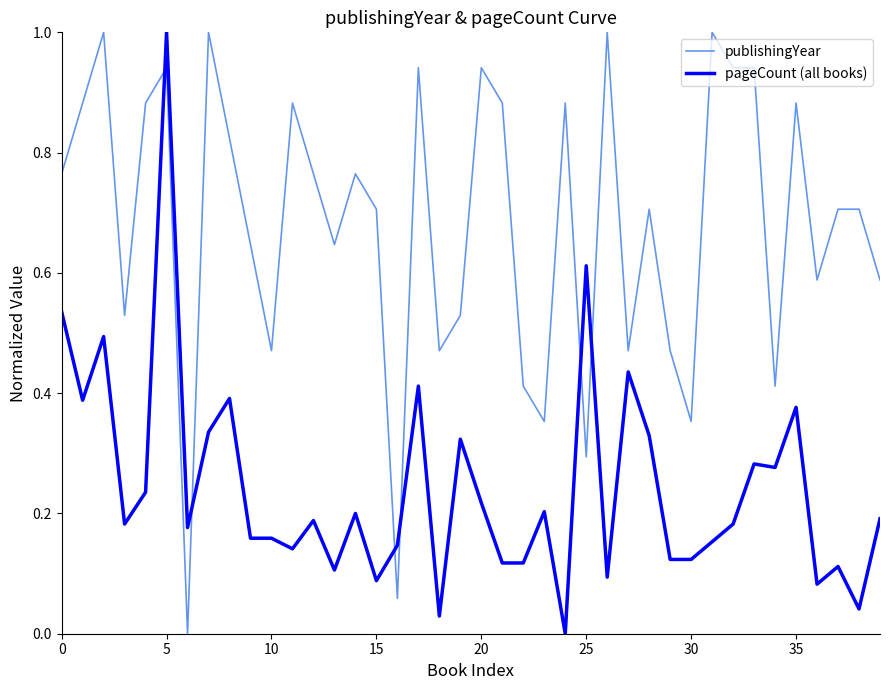

What are all the series names shown in the legend?

publishingYear, pageCount (all books)